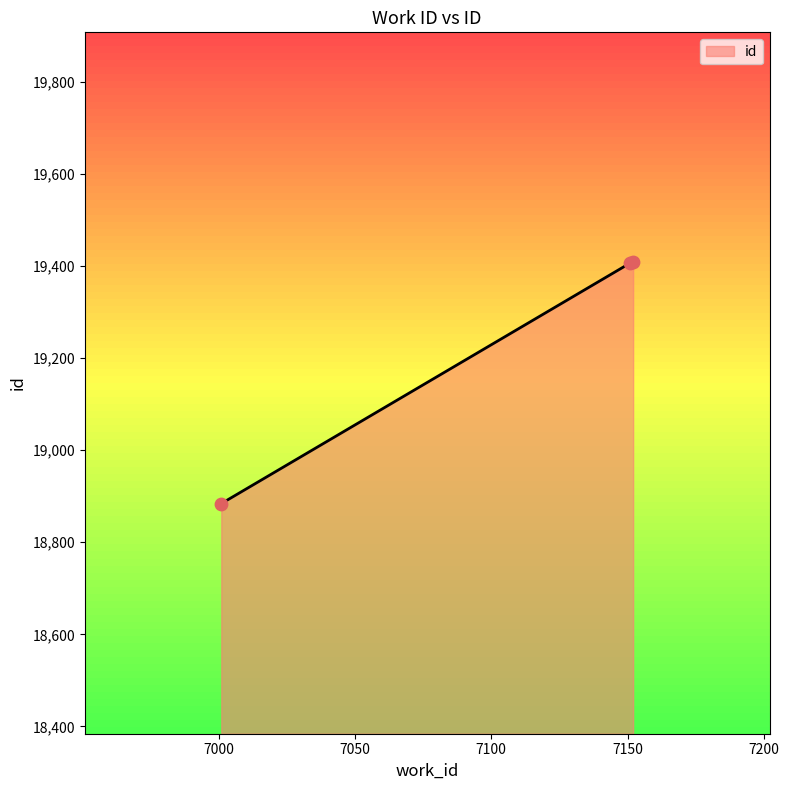

What is the difference between the maximum and minimum values?

524